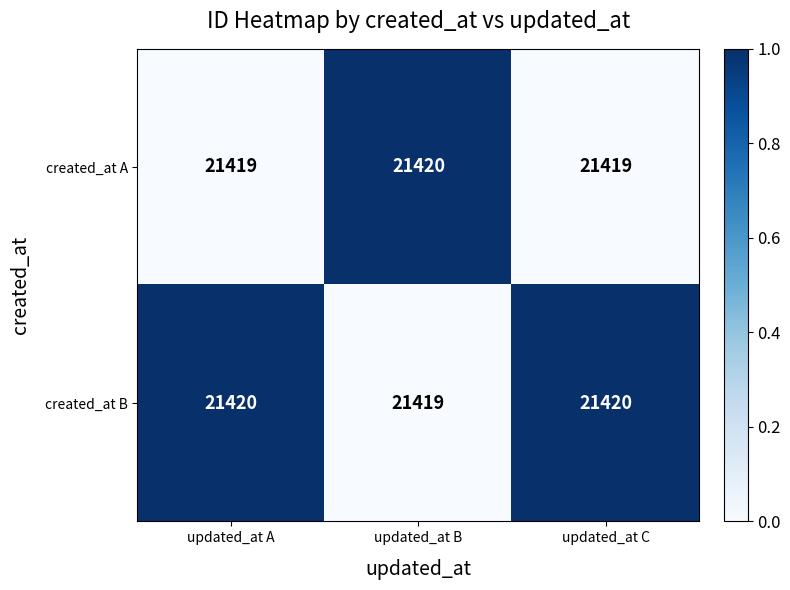

Rank the series by their average value, from lowest to highest.

created_at A, created_at B